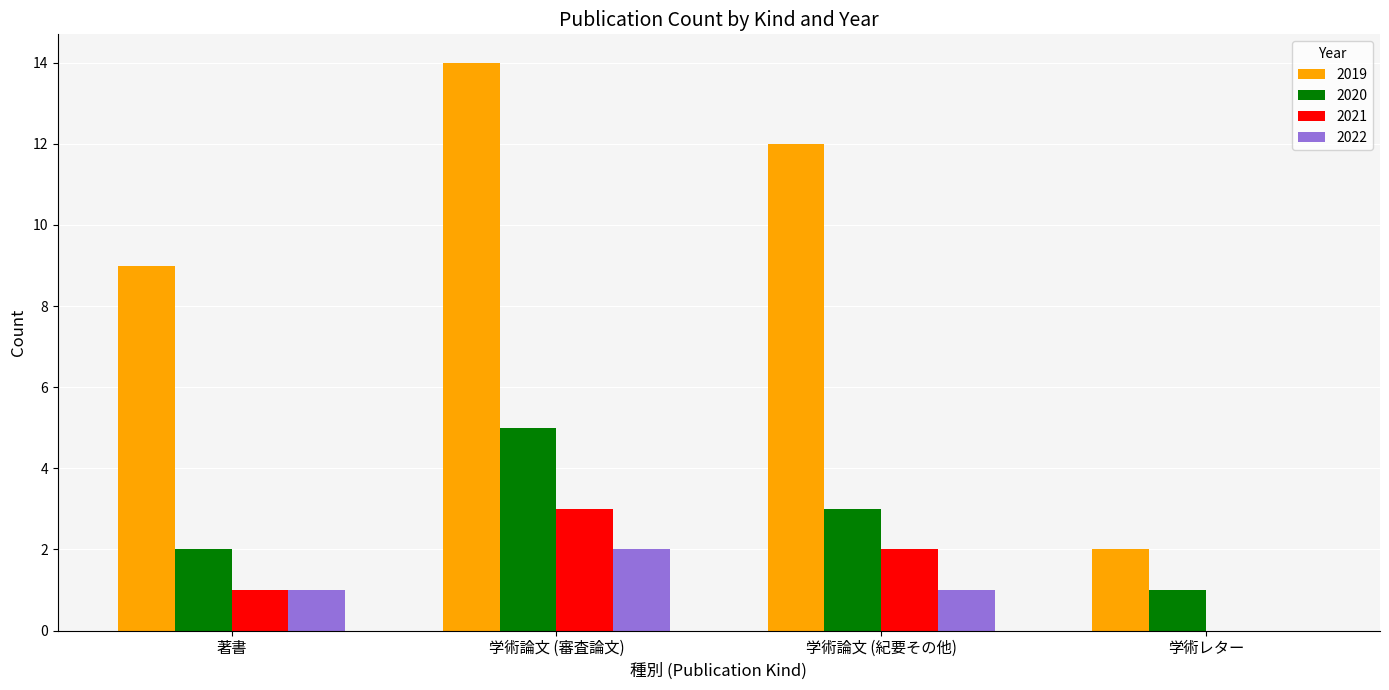

The value of 2019 at 学術論文 (審査論文) is 23. True or false?

False